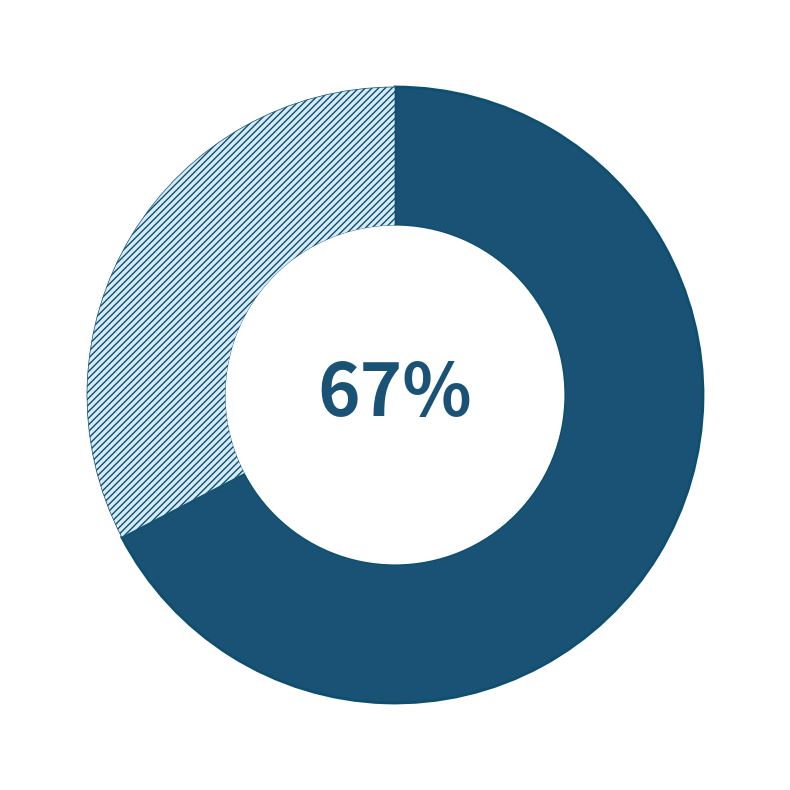

To the nearest percent, what is the average slice percentage?

50%